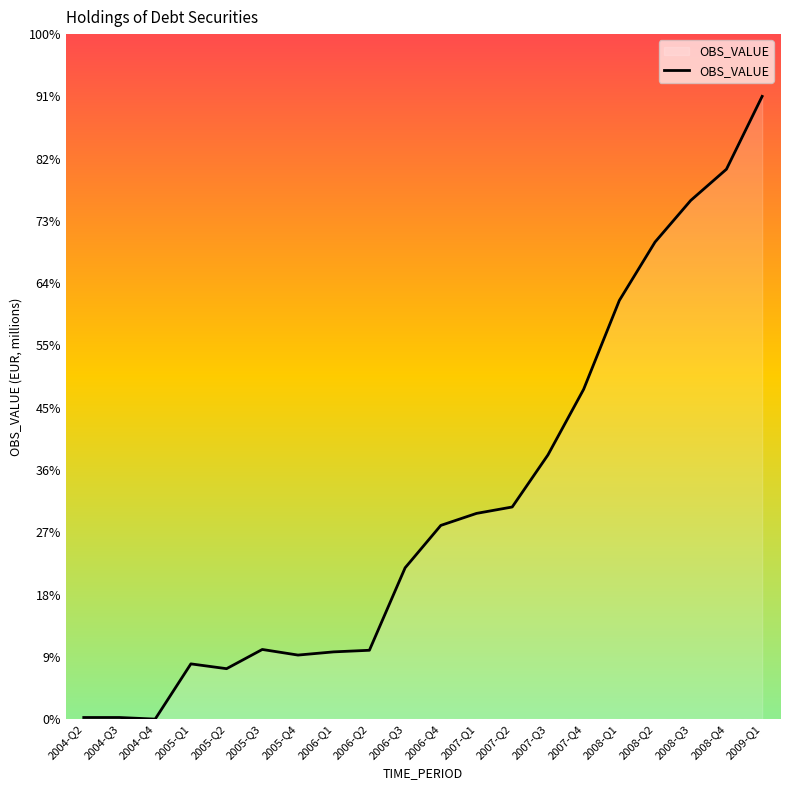

How many interior local valleys (lower than both neighbors) does the data have?

3